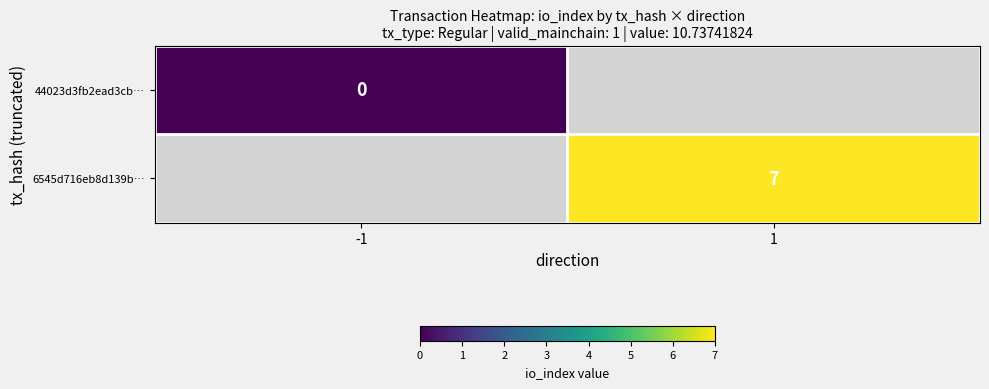

How many distinct data groups are displayed?

2